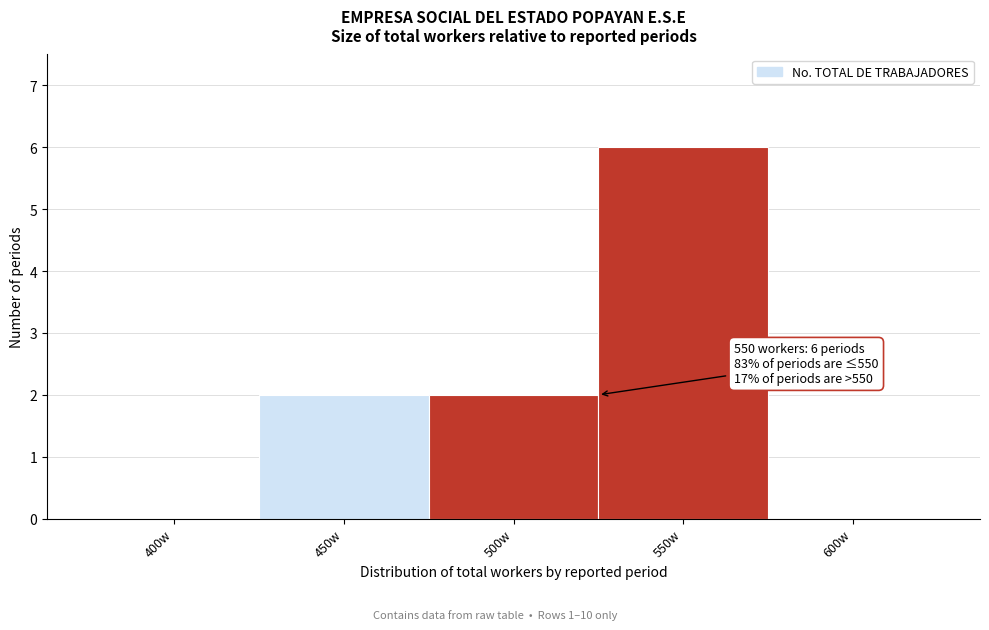

Reading left to right, list all the values displayed in this chart.

400w=0	450w=2	500w=2	550w=6	600w=0